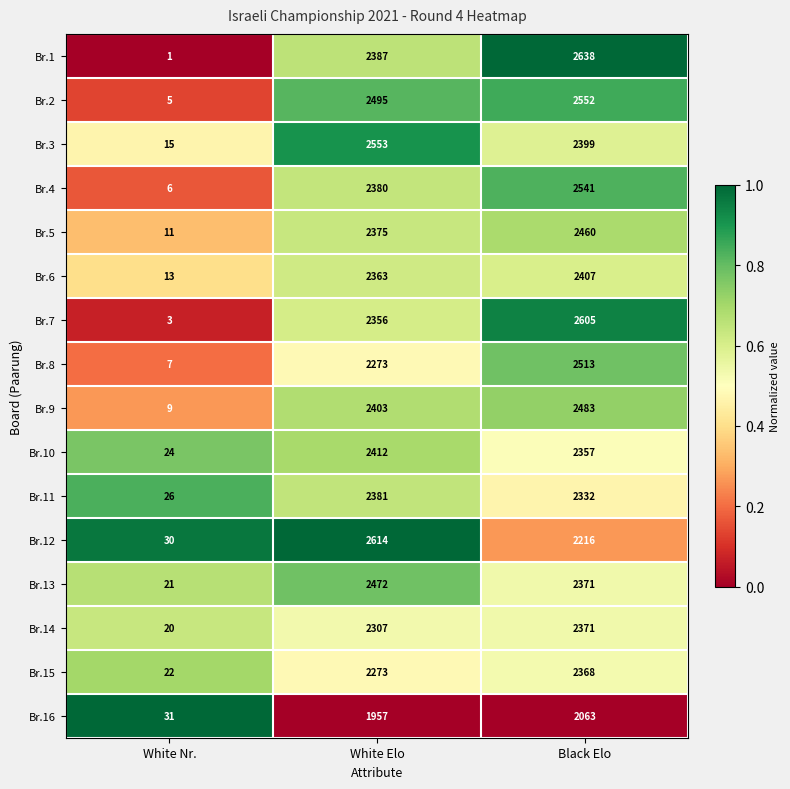

At which category does the chart reach its minimum across all series?

White Nr.